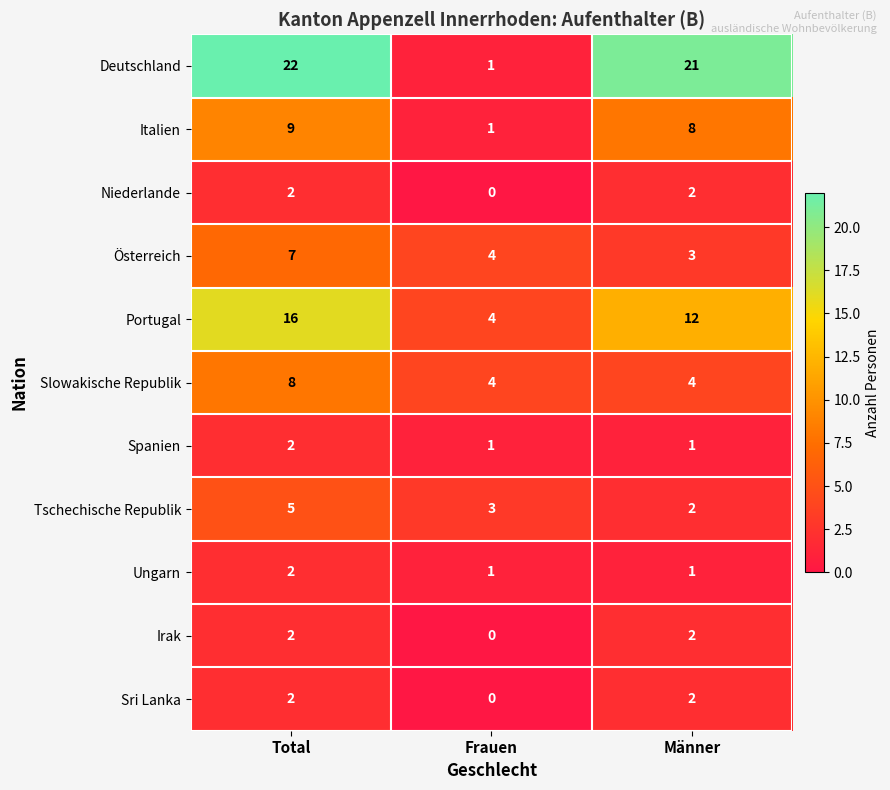

Which series changed the most between Frauen and Männer?

Deutschland